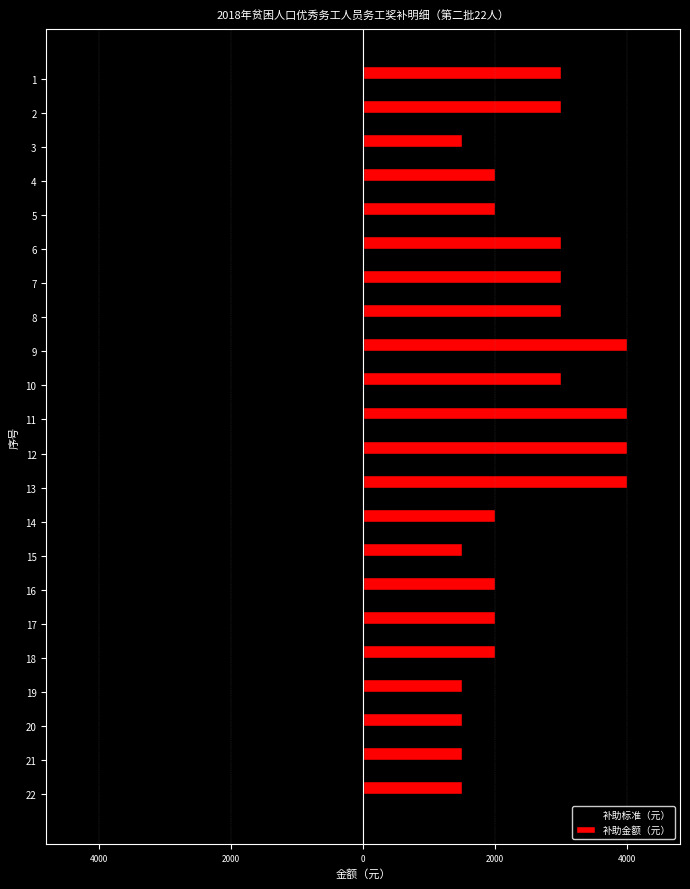

True or false: 补助金额（元） has a value of 910 at 14.

False